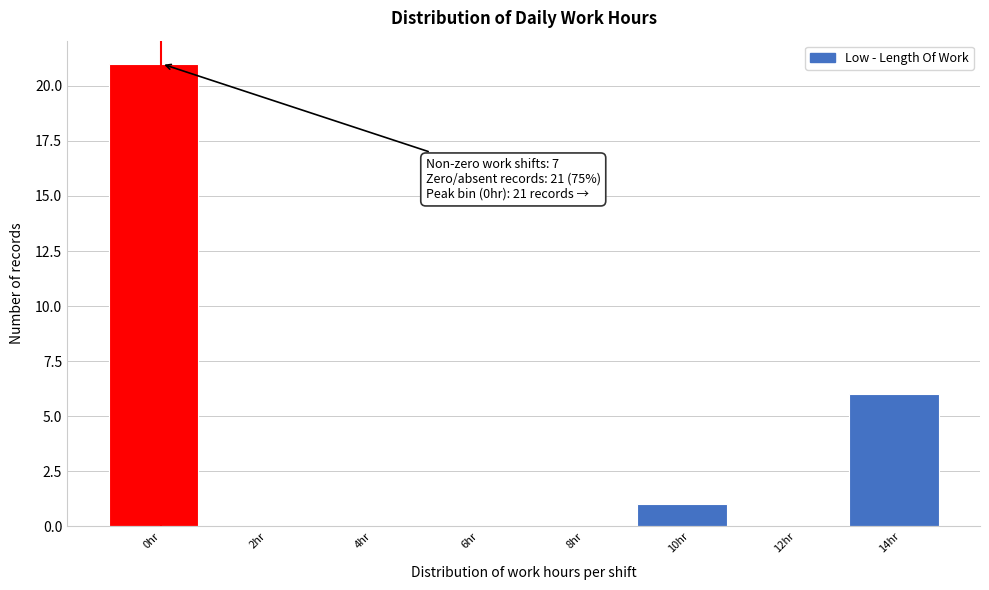

Reading left to right, transcribe all the data shown in this chart.

0hr=21	2hr=0	4hr=0	6hr=0	8hr=0	10hr=1	12hr=0	14hr=6